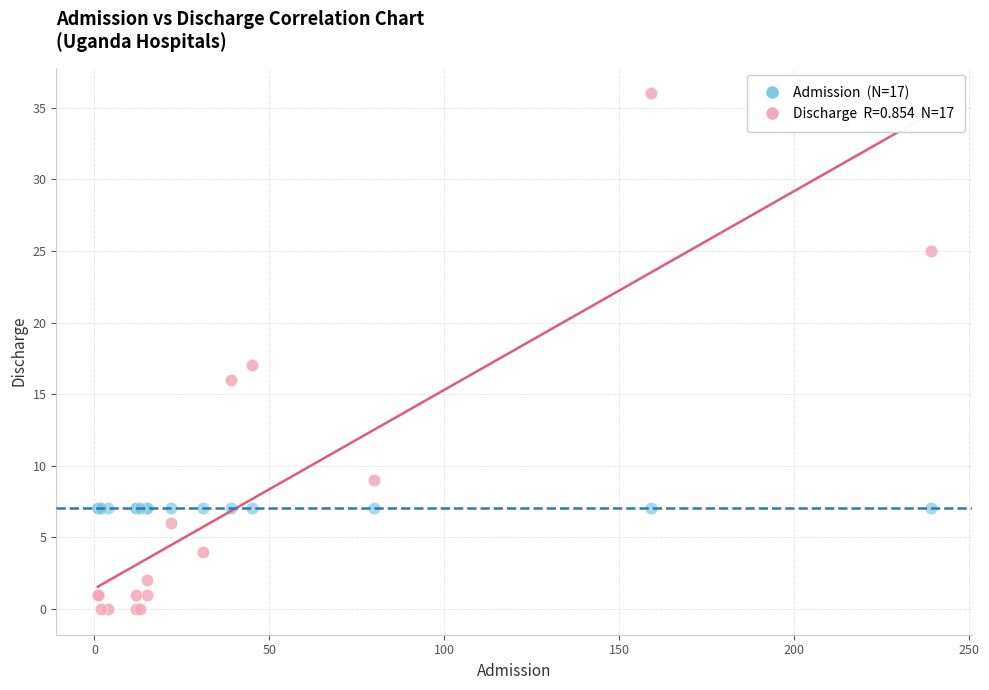

Across all series, what Y value is closest to 18?

17.0